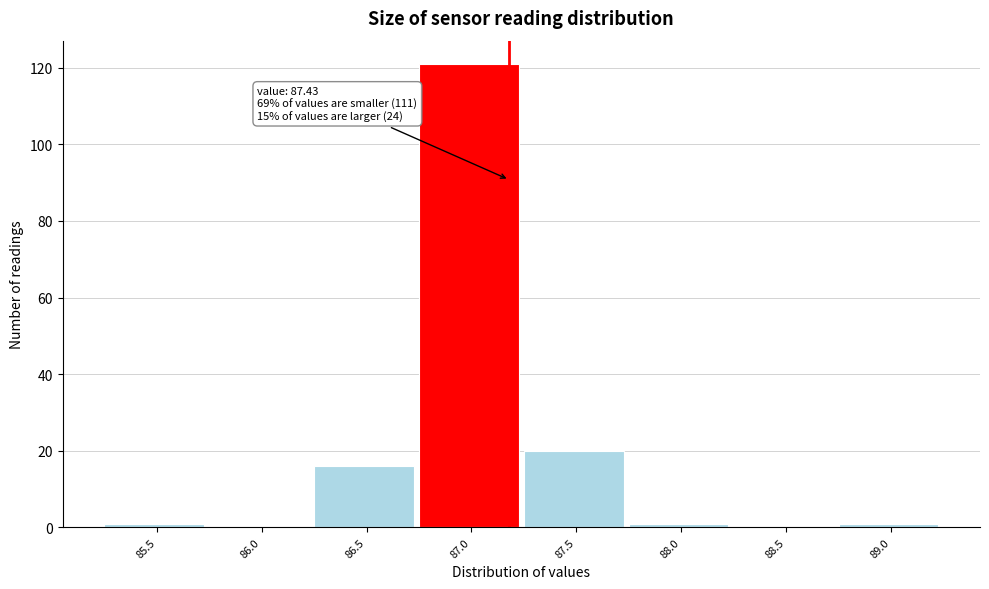

Reading left to right, list all the values displayed in this chart.

85.5=1	86.0=0	86.5=16	87.0=121	87.5=20	88.0=1	88.5=0	89.0=1